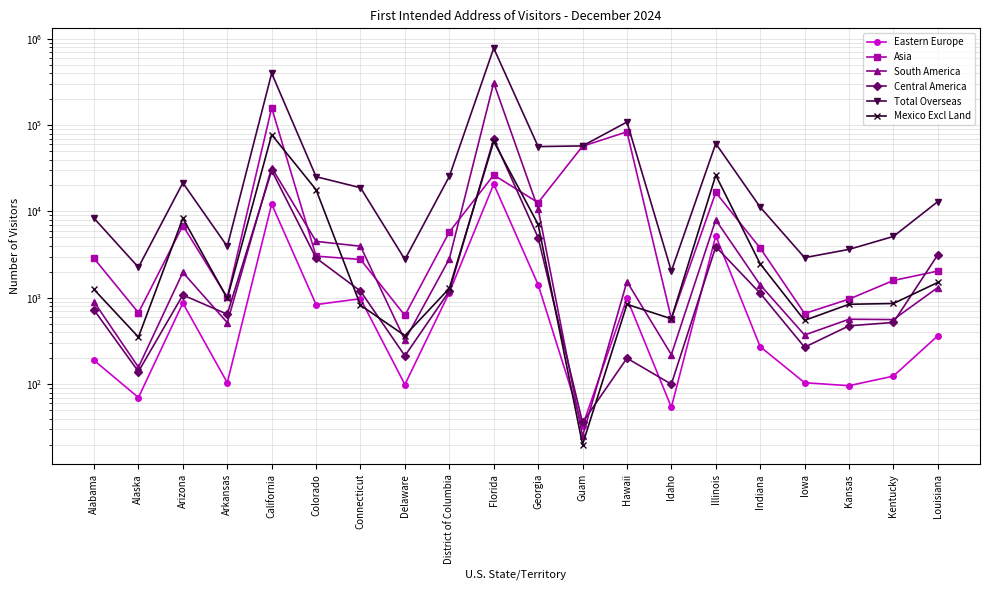

True or false: Central America has a value of 140 at Alaska.

True